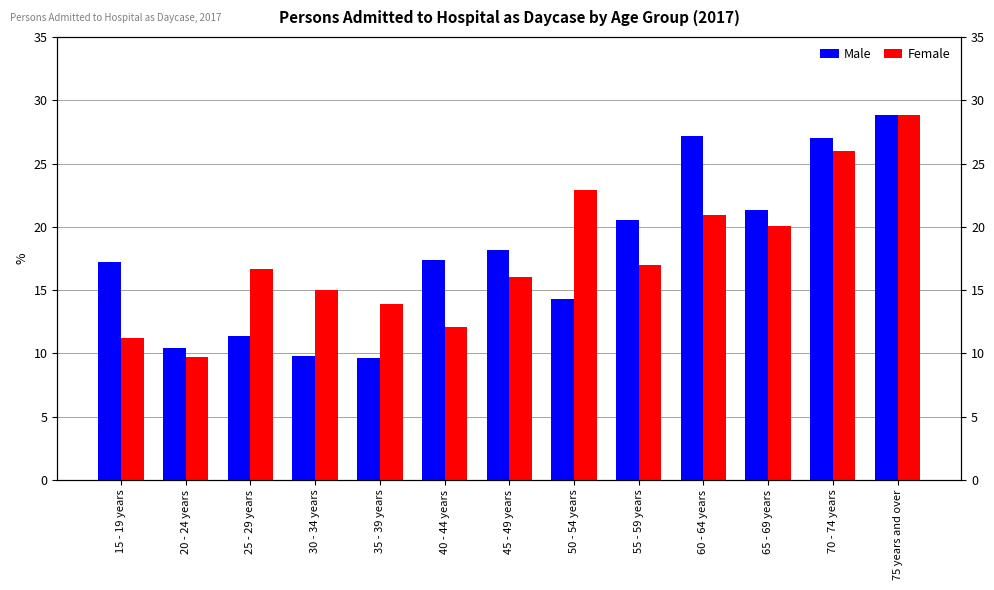

Rank the series at 15 - 19 years from lowest to highest value.

Female, Male